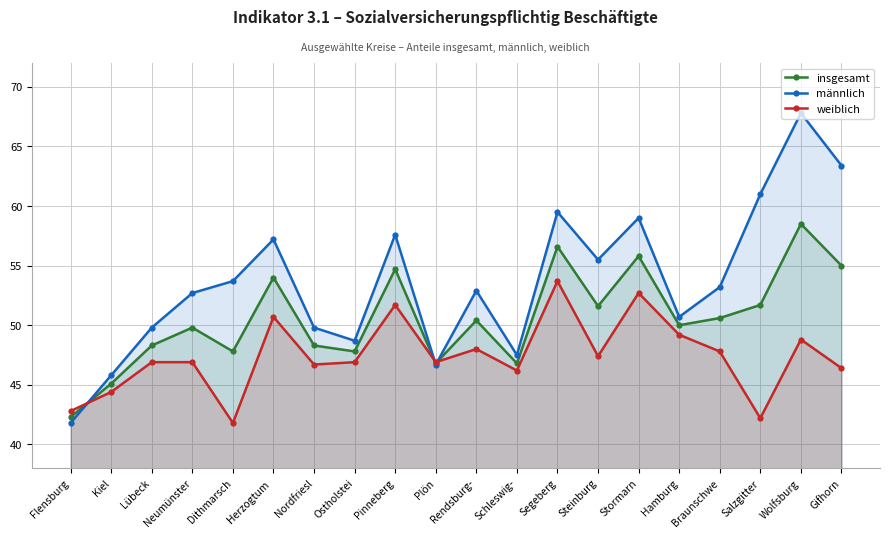

Reading left to right, extract all data points from this chart.

insgesamt: 42.3	45.1	48.3	49.8	47.8	54.0	48.3	47.8	54.7	46.8	50.4	46.8	56.6	51.6	55.8	50.0	50.6	51.7	58.5	55.0
männlich: 41.8	45.8	49.8	52.7	53.7	57.2	49.8	48.7	57.6	46.7	52.9	47.5	59.5	55.5	59.0	50.7	53.2	61.0	67.8	63.4
weiblich: 42.8	44.4	46.9	46.9	41.8	50.7	46.7	46.9	51.7	46.9	48.0	46.2	53.7	47.4	52.7	49.2	47.8	42.2	48.8	46.4